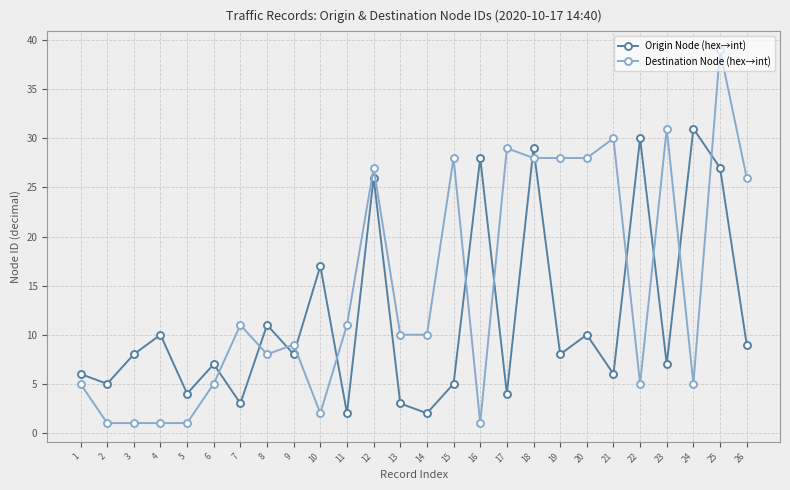

At which label is Origin Node (hex→int) closest to 16?

10